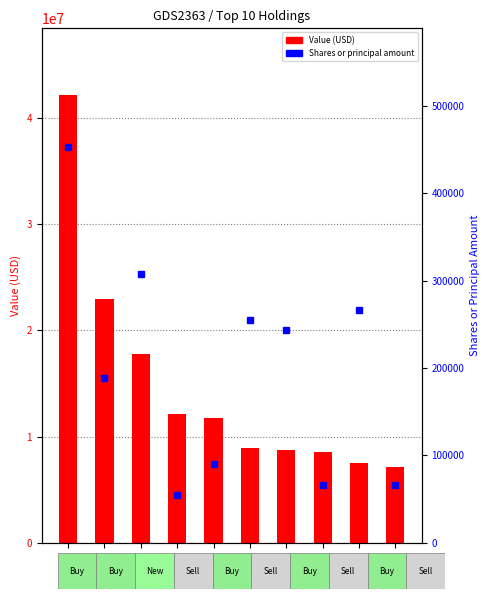

List the series in order of their overall mean, highest first.

Value, Shares or principal amount